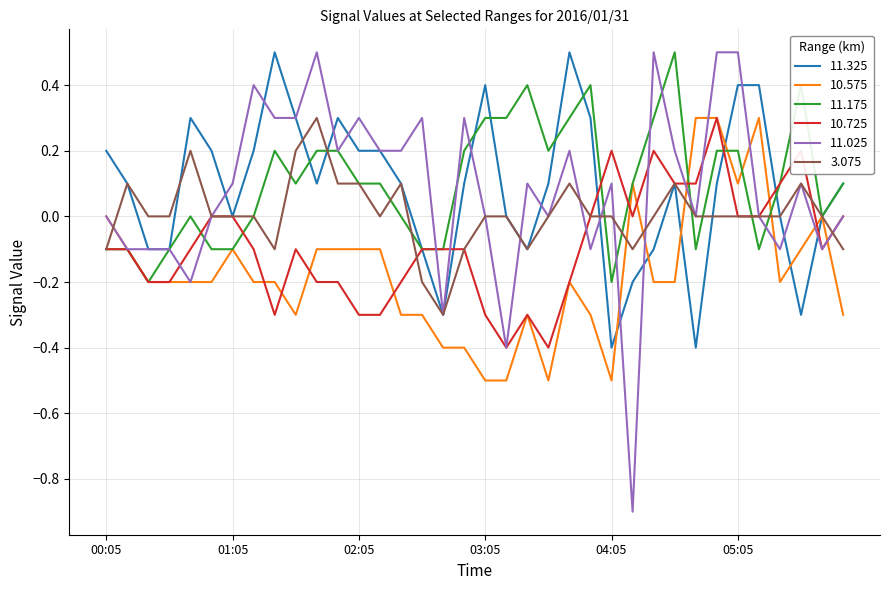

Which series has the widest spread of values?

11.025